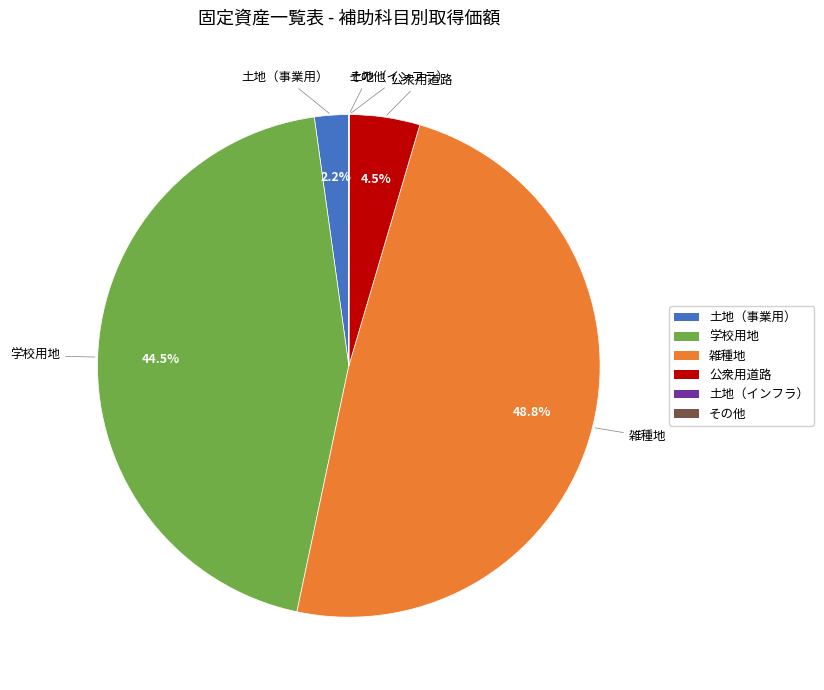

Is there any slice that represents more than half of the pie?

No